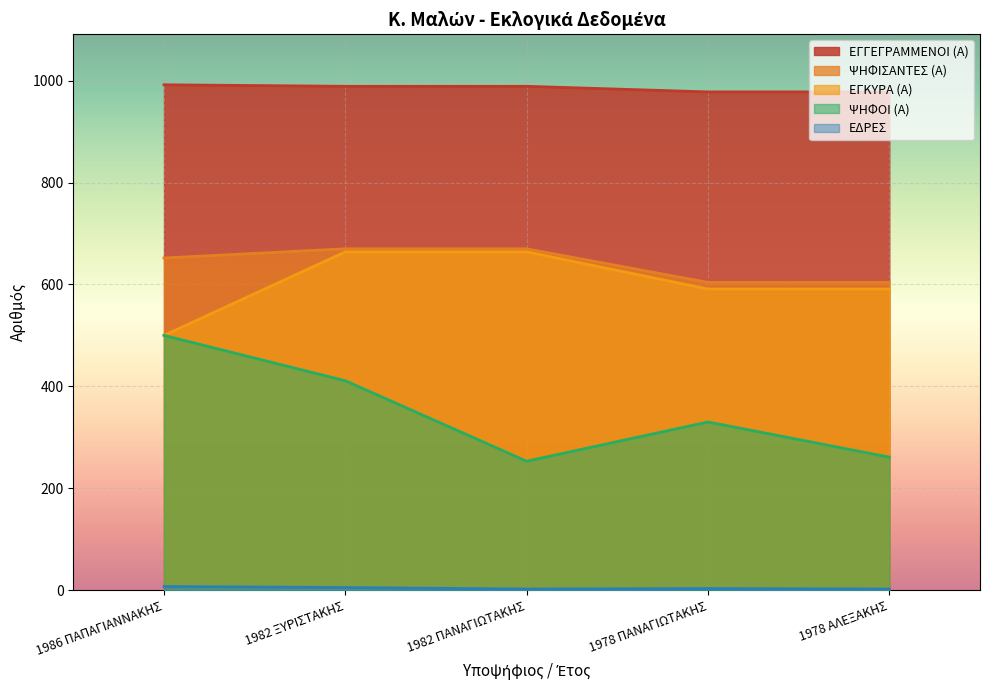

Reading left to right, extract all data points from this chart.

ΨΗΦΟΙ (Α): 1986 ΠΑΠΑΓΙΑΝΝΑΚΗΣ=500	1982 ΞΥΡΙΣΤΑΚΗΣ=411	1982 ΠΑΝΑΓΙΩΤΑΚΗΣ=253	1978 ΠΑΝΑΓΙΩΤΑΚΗΣ=330	1978 ΑΛΕΞΑΚΗΣ=261
ΕΔΡΕΣ: 1986 ΠΑΠΑΓΙΑΝΝΑΚΗΣ=7	1982 ΞΥΡΙΣΤΑΚΗΣ=5	1982 ΠΑΝΑΓΙΩΤΑΚΗΣ=2	1978 ΠΑΝΑΓΙΩΤΑΚΗΣ=3	1978 ΑΛΕΞΑΚΗΣ=2
ΕΓΓΕΓΡΑΜΜΕΝΟΙ (Α): 1986 ΠΑΠΑΓΙΑΝΝΑΚΗΣ=992	1982 ΞΥΡΙΣΤΑΚΗΣ=989	1982 ΠΑΝΑΓΙΩΤΑΚΗΣ=989	1978 ΠΑΝΑΓΙΩΤΑΚΗΣ=978	1978 ΑΛΕΞΑΚΗΣ=978
ΨΗΦΙΣΑΝΤΕΣ (Α): 1986 ΠΑΠΑΓΙΑΝΝΑΚΗΣ=652	1982 ΞΥΡΙΣΤΑΚΗΣ=670	1982 ΠΑΝΑΓΙΩΤΑΚΗΣ=670	1978 ΠΑΝΑΓΙΩΤΑΚΗΣ=604	1978 ΑΛΕΞΑΚΗΣ=604
ΕΓΚΥΡΑ (Α): 1986 ΠΑΠΑΓΙΑΝΝΑΚΗΣ=500	1982 ΞΥΡΙΣΤΑΚΗΣ=664	1982 ΠΑΝΑΓΙΩΤΑΚΗΣ=664	1978 ΠΑΝΑΓΙΩΤΑΚΗΣ=591	1978 ΑΛΕΞΑΚΗΣ=591